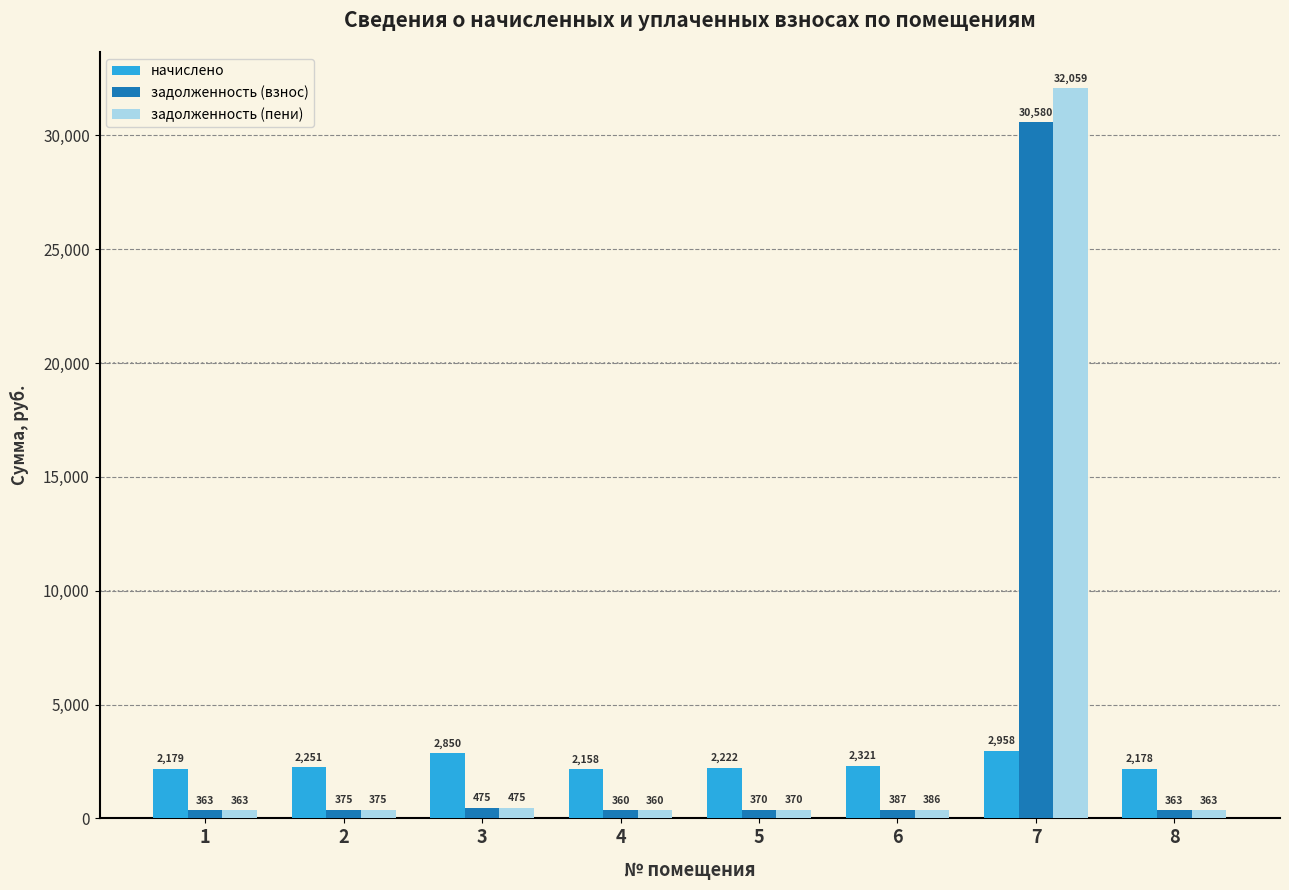

The value of задолженность (взнос) at 4 is 359.6. True or false?

True